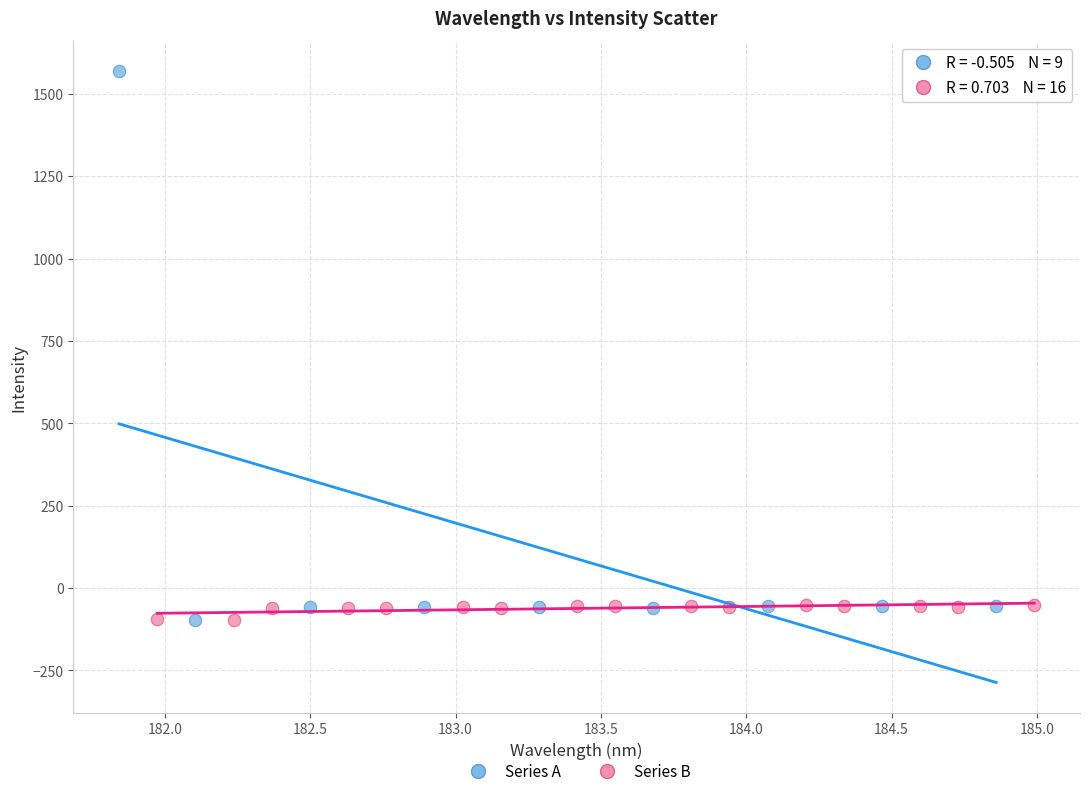

Which series reaches the maximum Y coordinate?

Series A